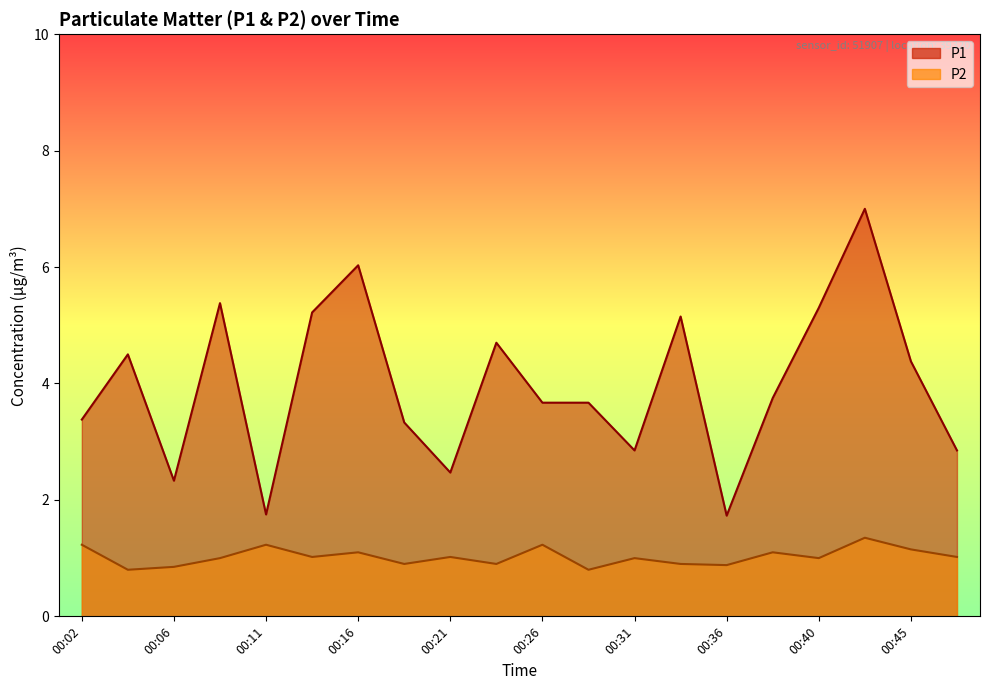

At which label is P1 closest to 4?

00:38